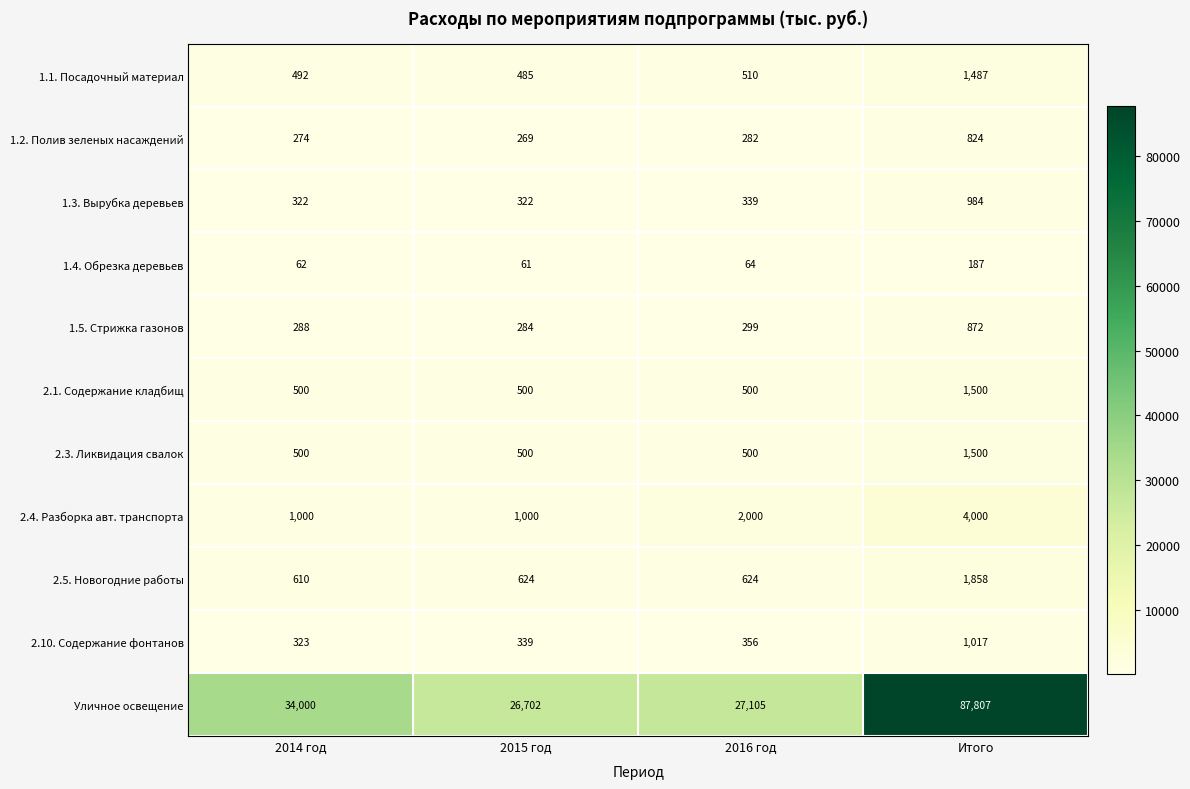

What is the difference between the 1.2. Полив зеленых насаждений values at 2014 год and 2015 год?

5